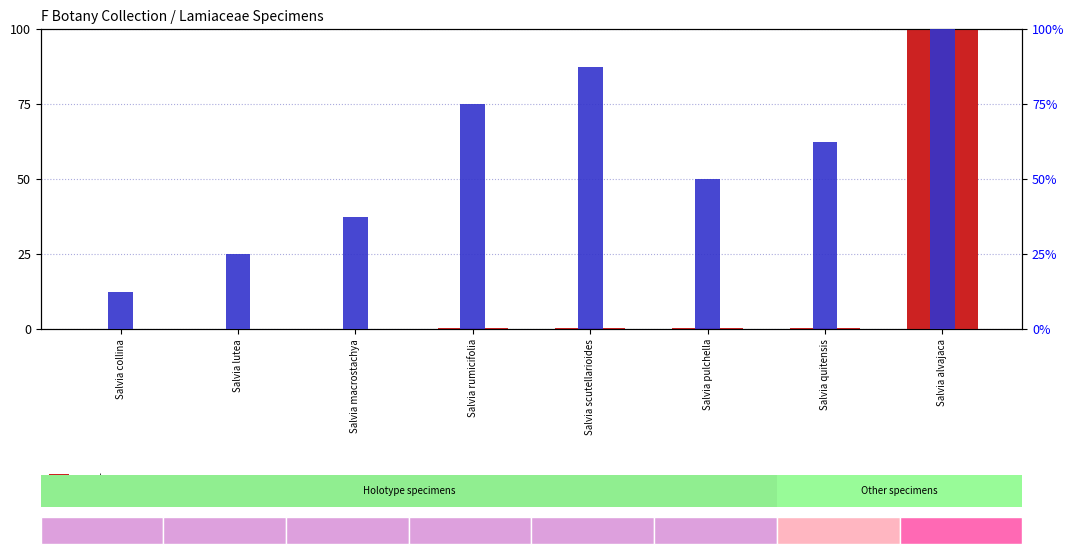

True or false: percentile rank within the sample has a value of 62.5 at Salvia quitensis.

True